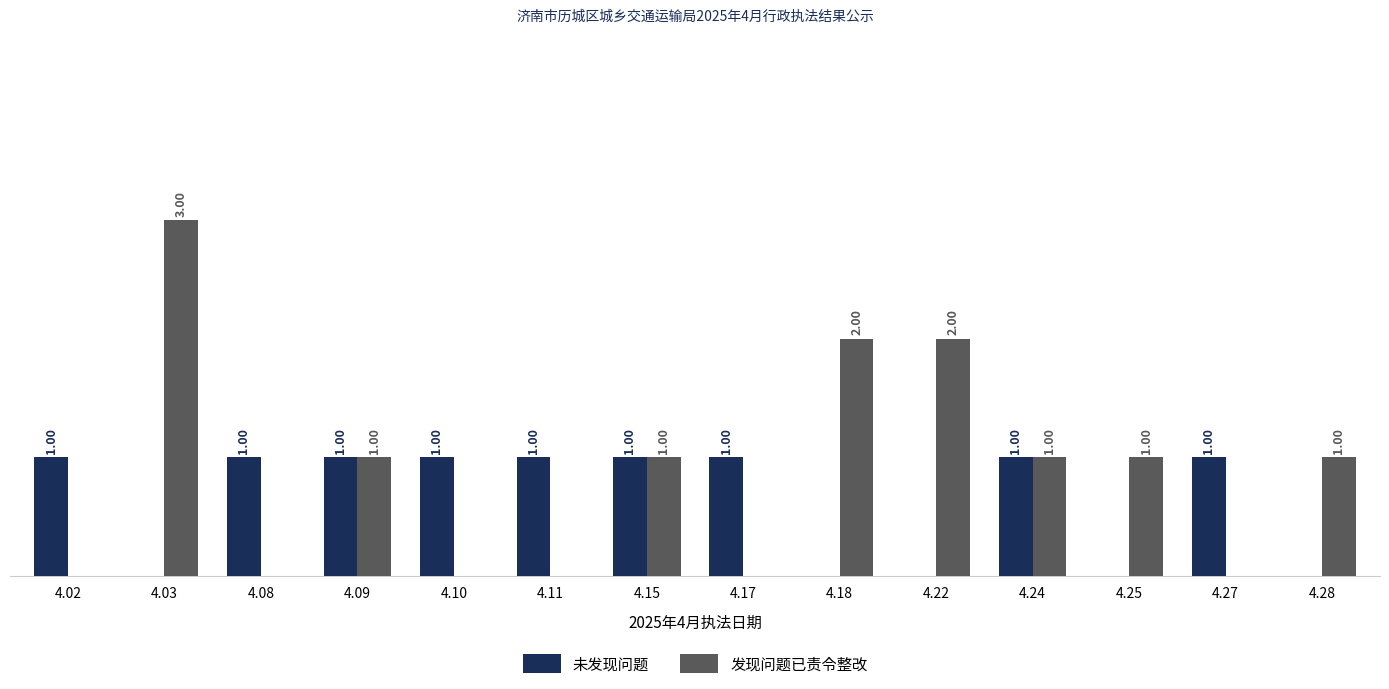

Which series has the largest total across all categories?

发现问题已责令整改